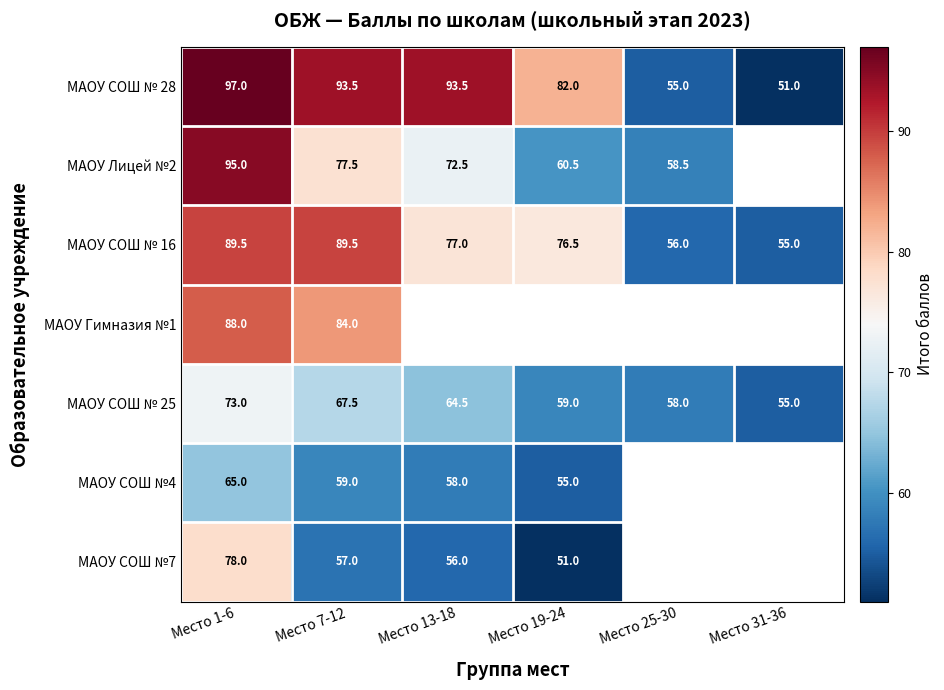

List the labels in order of МАОУ СОШ № 25 value, smallest first.

Место 31-36, Место 25-30, Место 19-24, Место 13-18, Место 7-12, Место 1-6